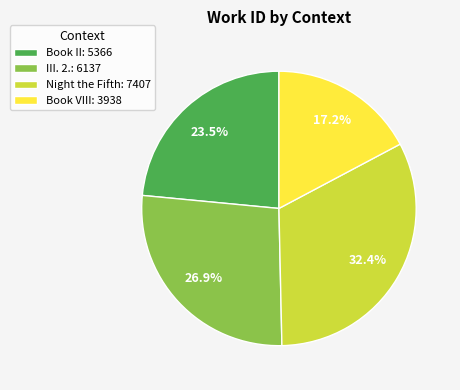

How many segments does this pie chart have?

4